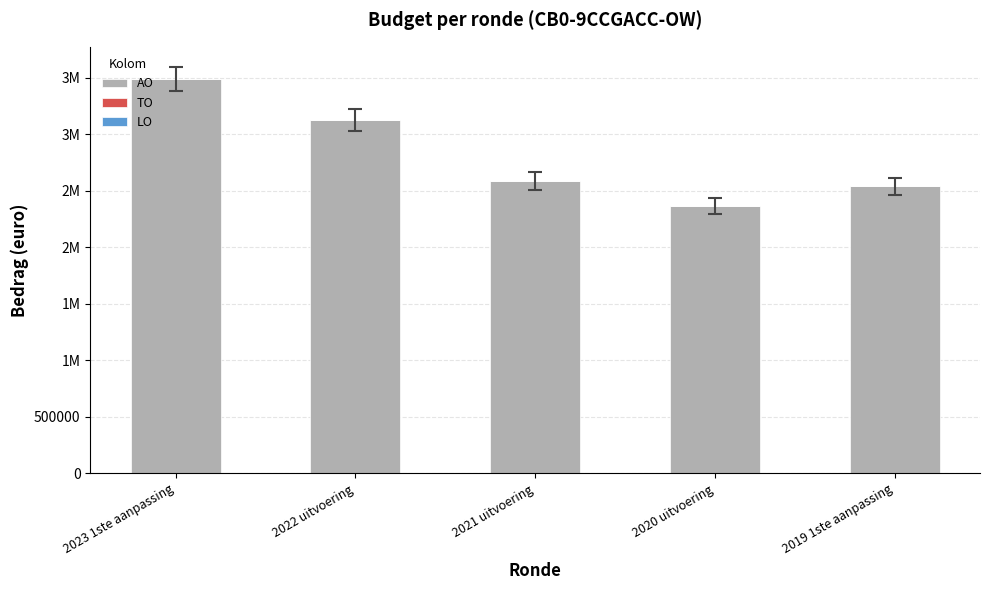

Reading right to left, what are all the values shown in this chart?

AO: 2538240	2364525	2586148	3126412	3489662
TO: 0	0	0	0	0
LO: 0	0	0	0	0